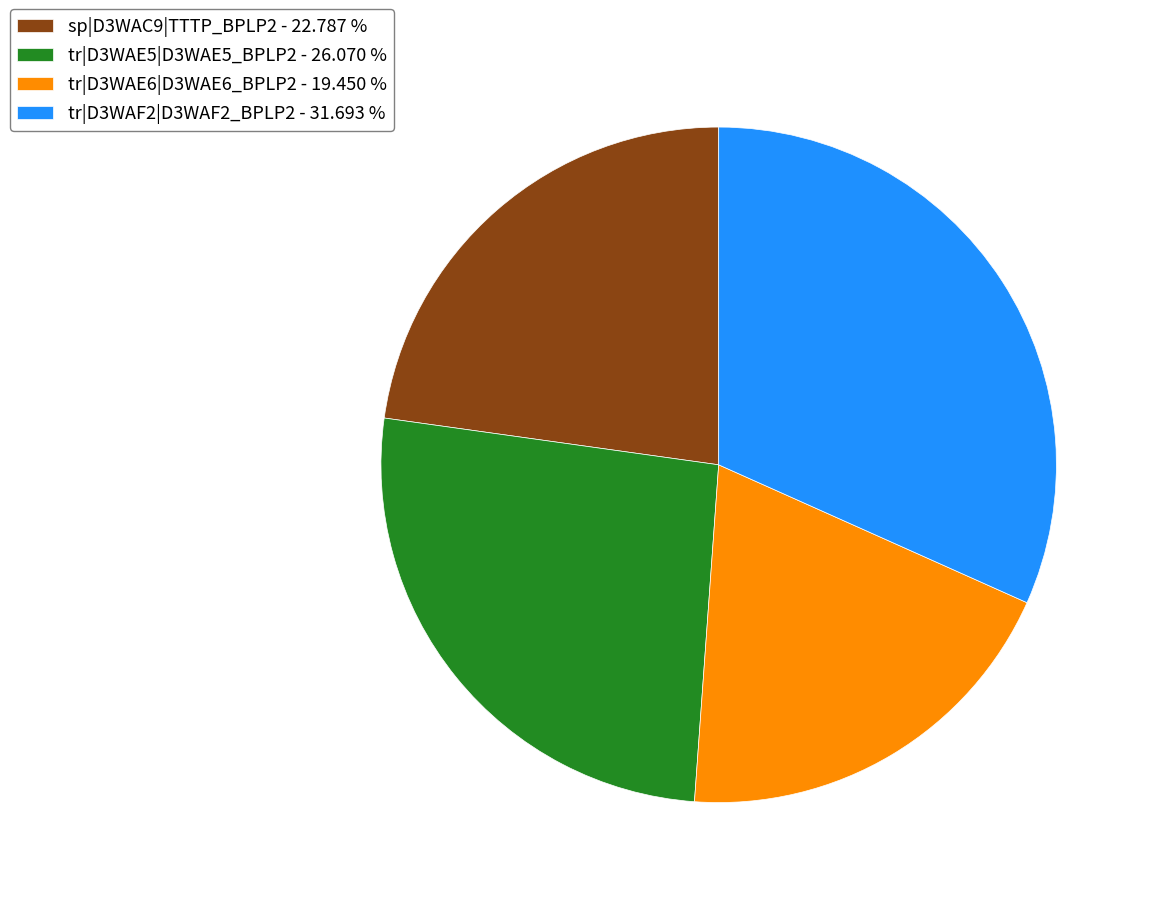

How many slices are in this pie chart?

4